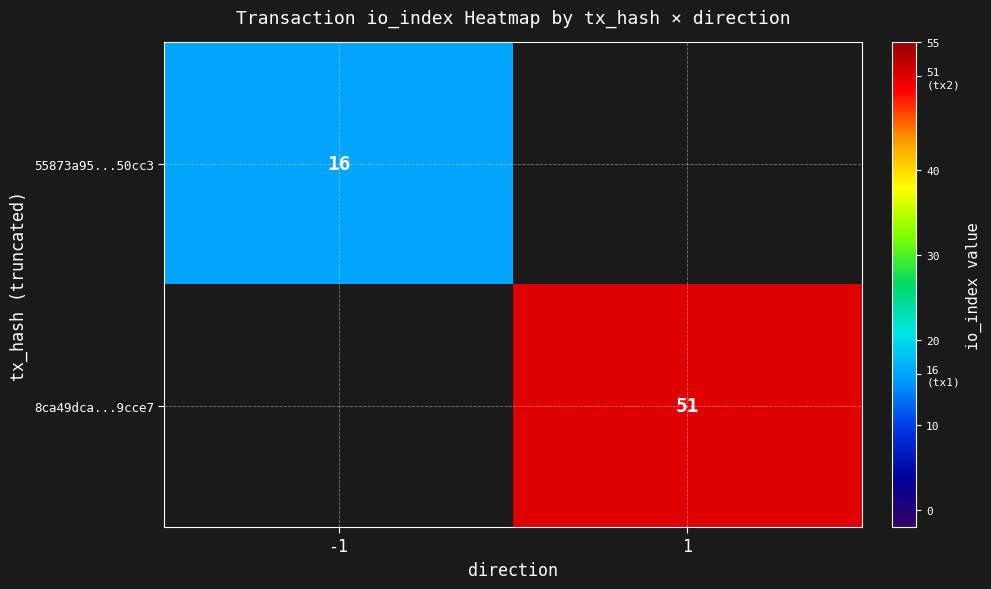

The 55873a95...50cc3 series shows 16 at -1. True or false?

True